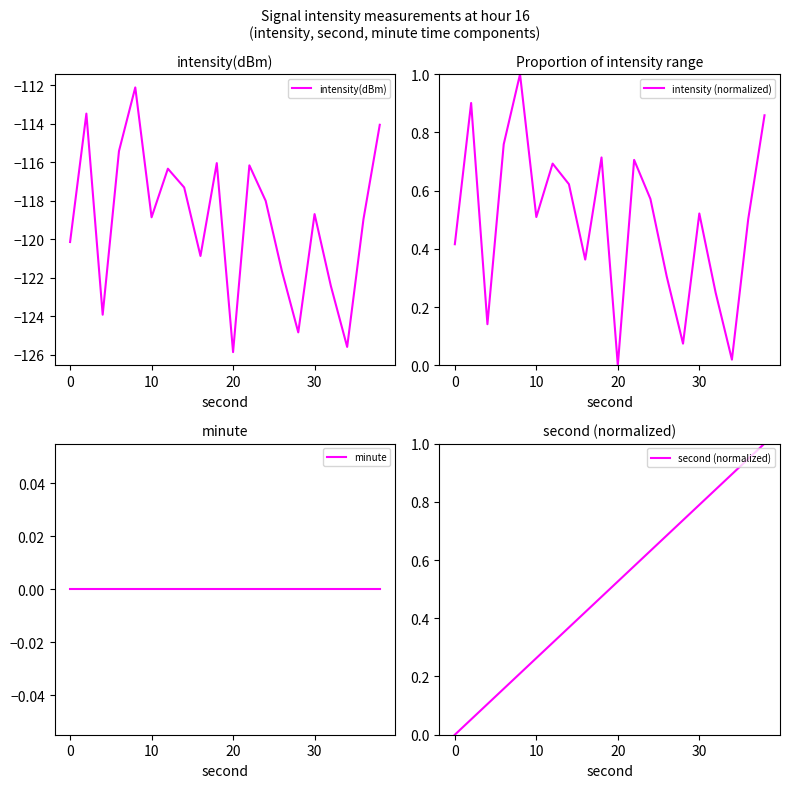

Is it true that intensity (normalized) equals 1.0 at 6?

False